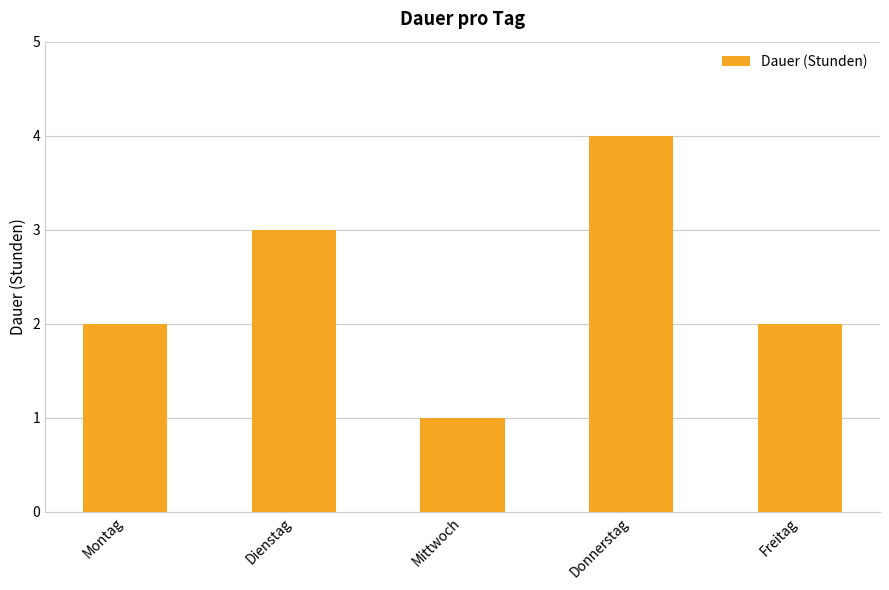

Approximately how many times larger is the value at Montag compared to Donnerstag?

0.5